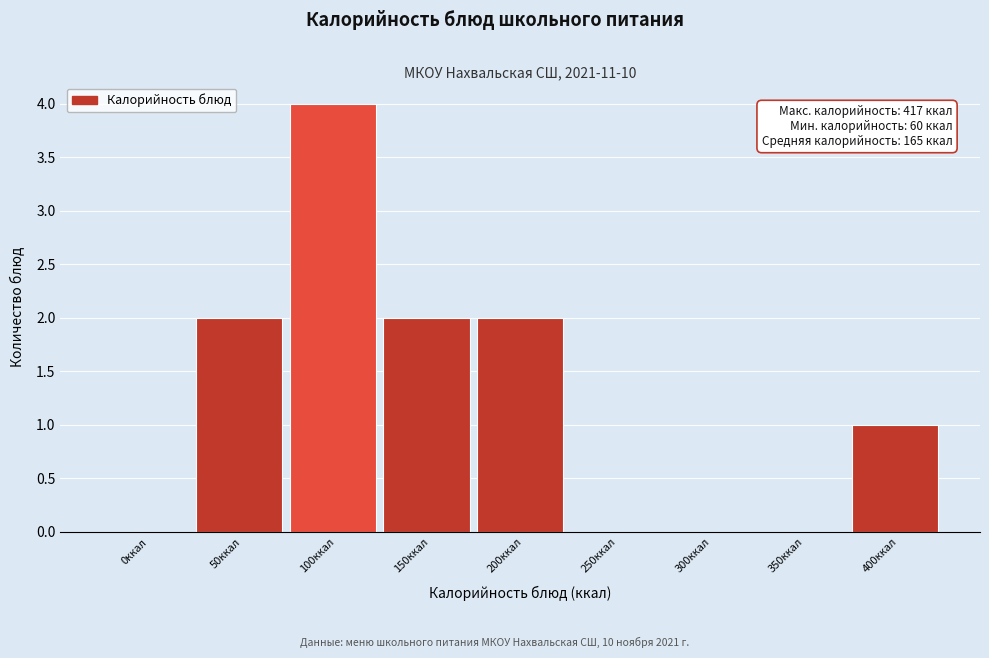

Reading left to right, transcribe all the data shown in this chart.

0ккал=0	50ккал=2	100ккал=4	150ккал=2	200ккал=2	250ккал=0	300ккал=0	350ккал=0	400ккал=1